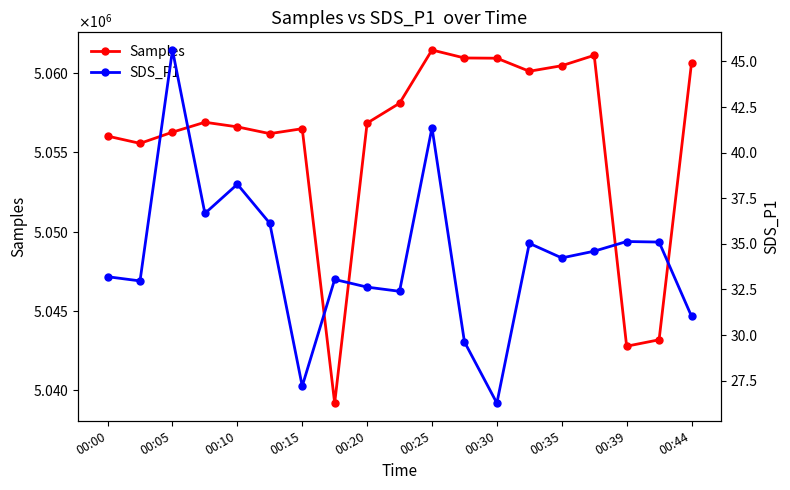

What is the total value across all series at 00:44?

5060673.0